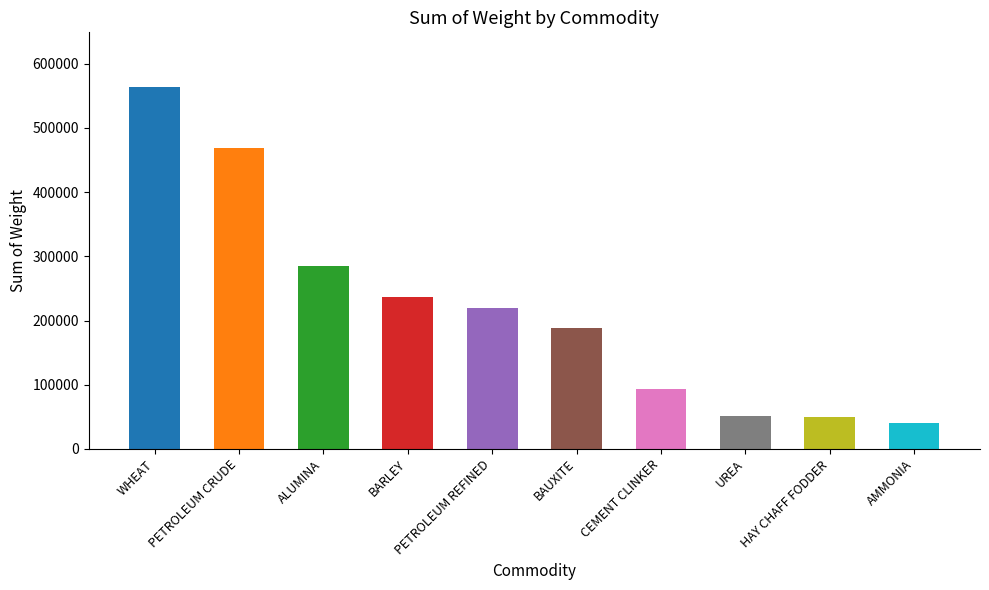

What is the difference between the maximum and minimum values?

523753.1